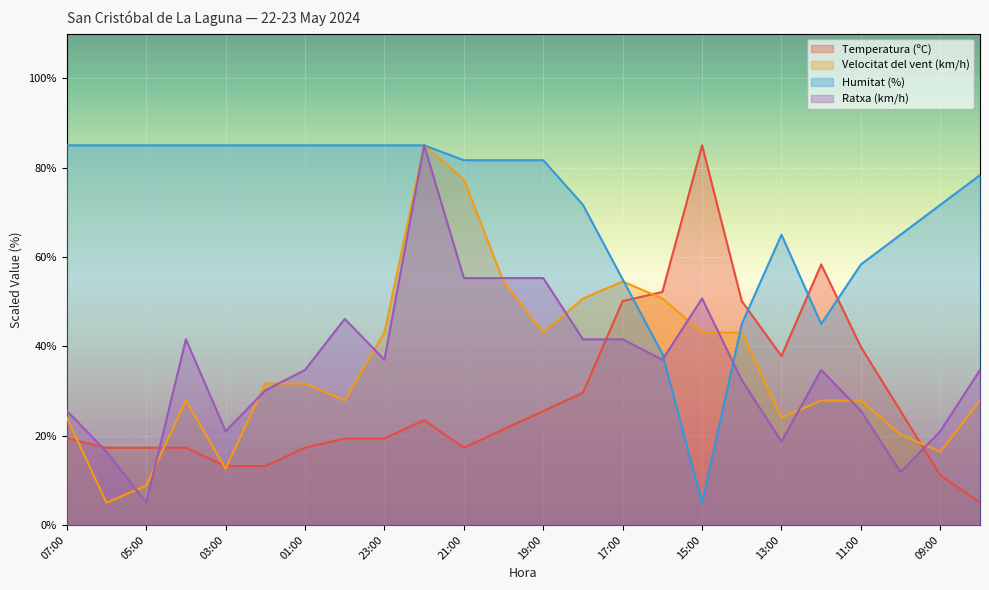

Which category has the highest value in the Temperatura (ºC) series?

15:00